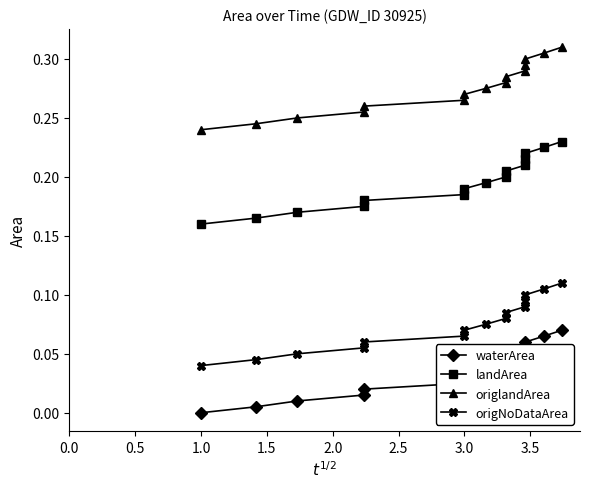

How many data points does each series have?

15